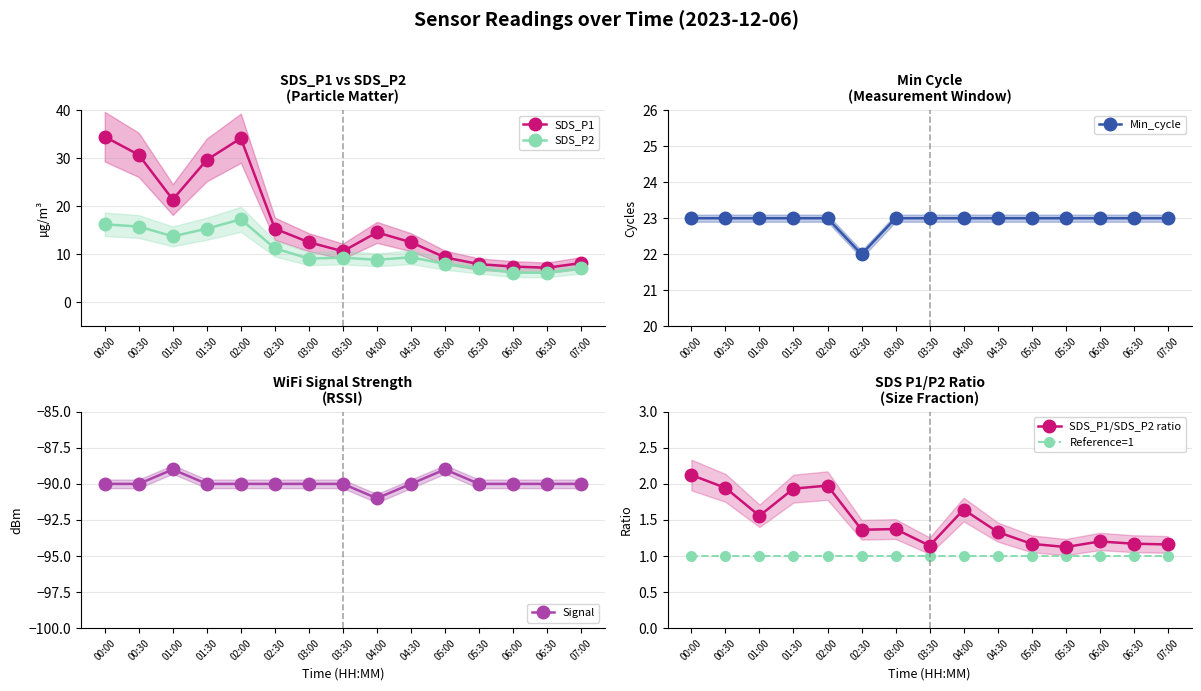

List the labels in order of Signal value, smallest first.

04:00, 00:00, 00:30, 01:30, 02:00, 02:30, 03:00, 03:30, 04:30, 05:30, 06:00, 06:30, 07:00, 01:00, 05:00